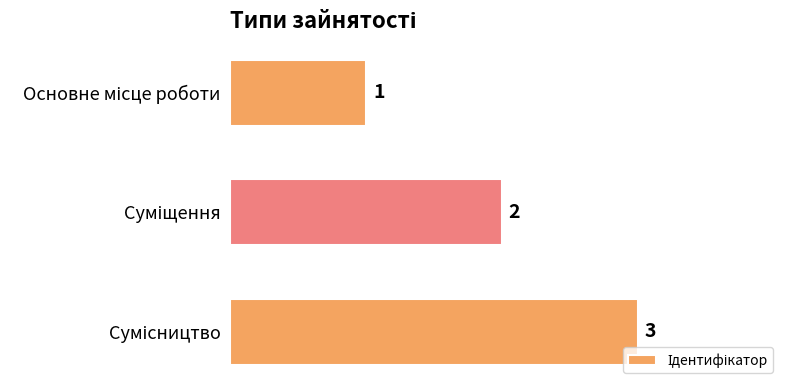

Count the values in the range 1 to 3.

3